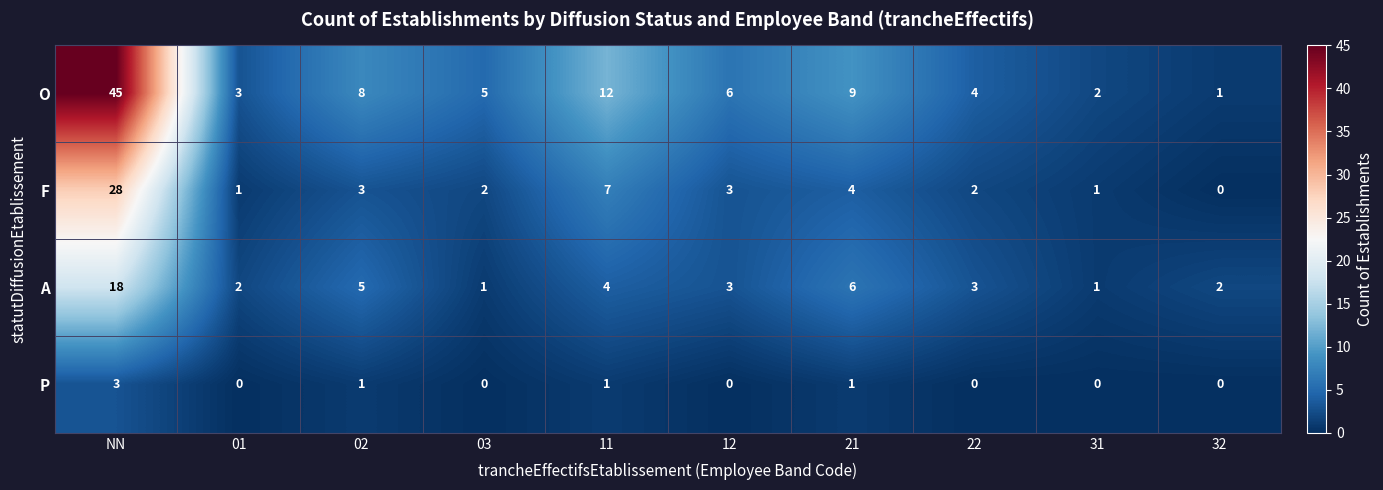

Which series has the widest spread of values?

O